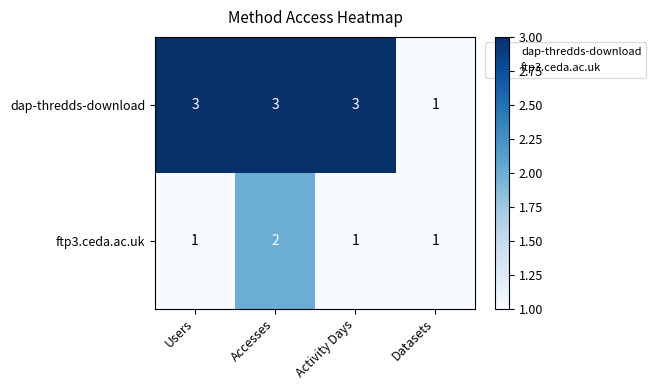

List the series in order of their peak value, highest first.

dap-thredds-download, ftp3.ceda.ac.uk